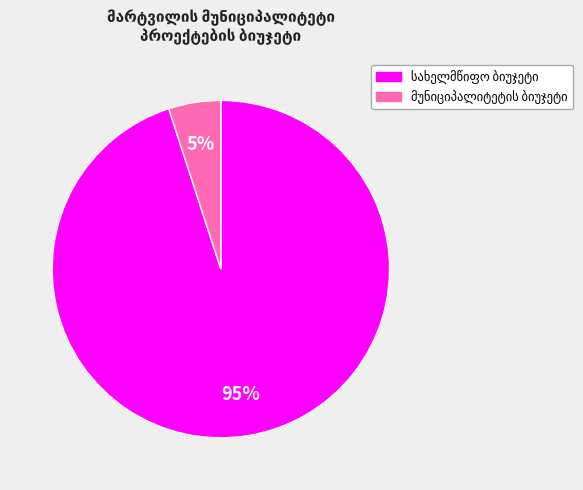

Is there a majority slice in this chart?

Yes